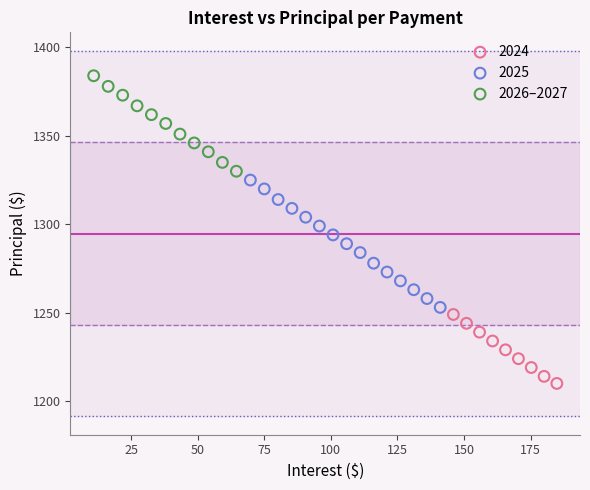

Which series reaches the maximum Y coordinate?

2026–2027